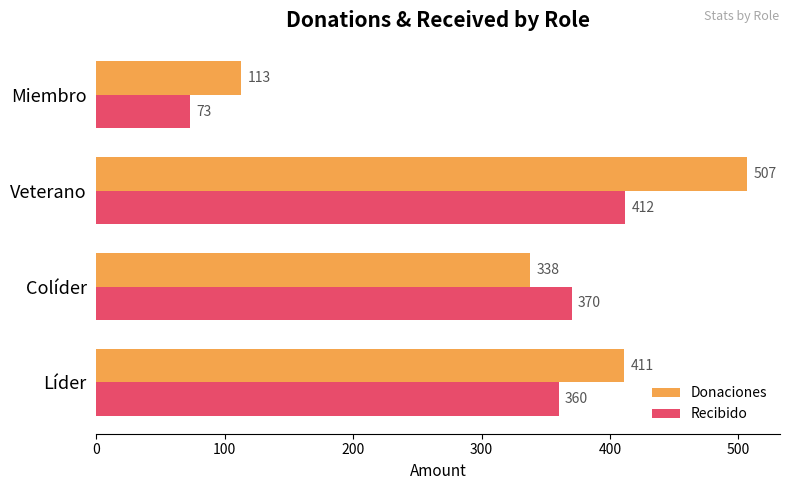

What is the average value of the Donaciones series?

342